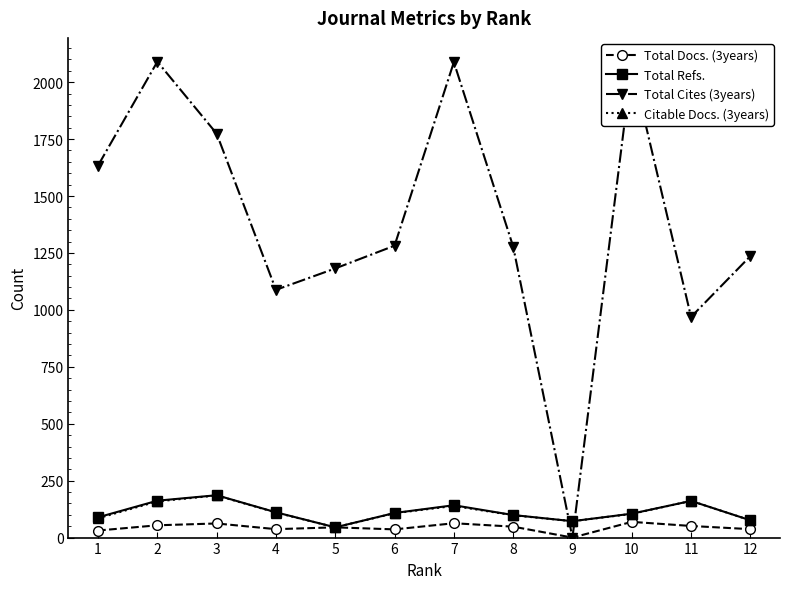

The value of Total Cites (3years) at 11 is 464. True or false?

False